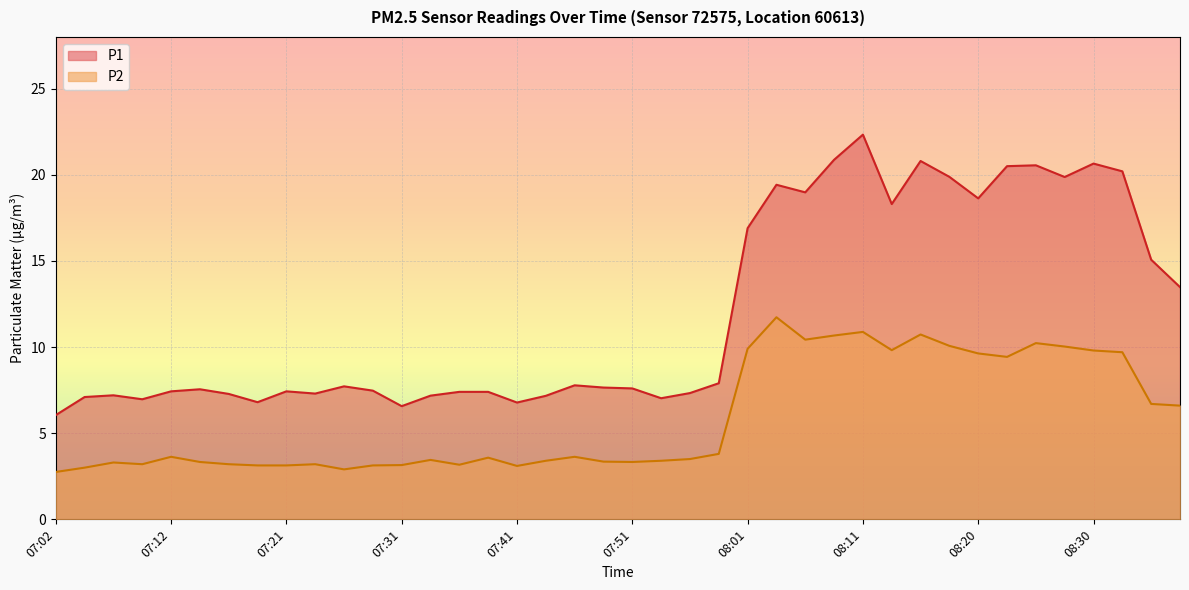

Between 07:36 and 07:19, which is larger?

07:36